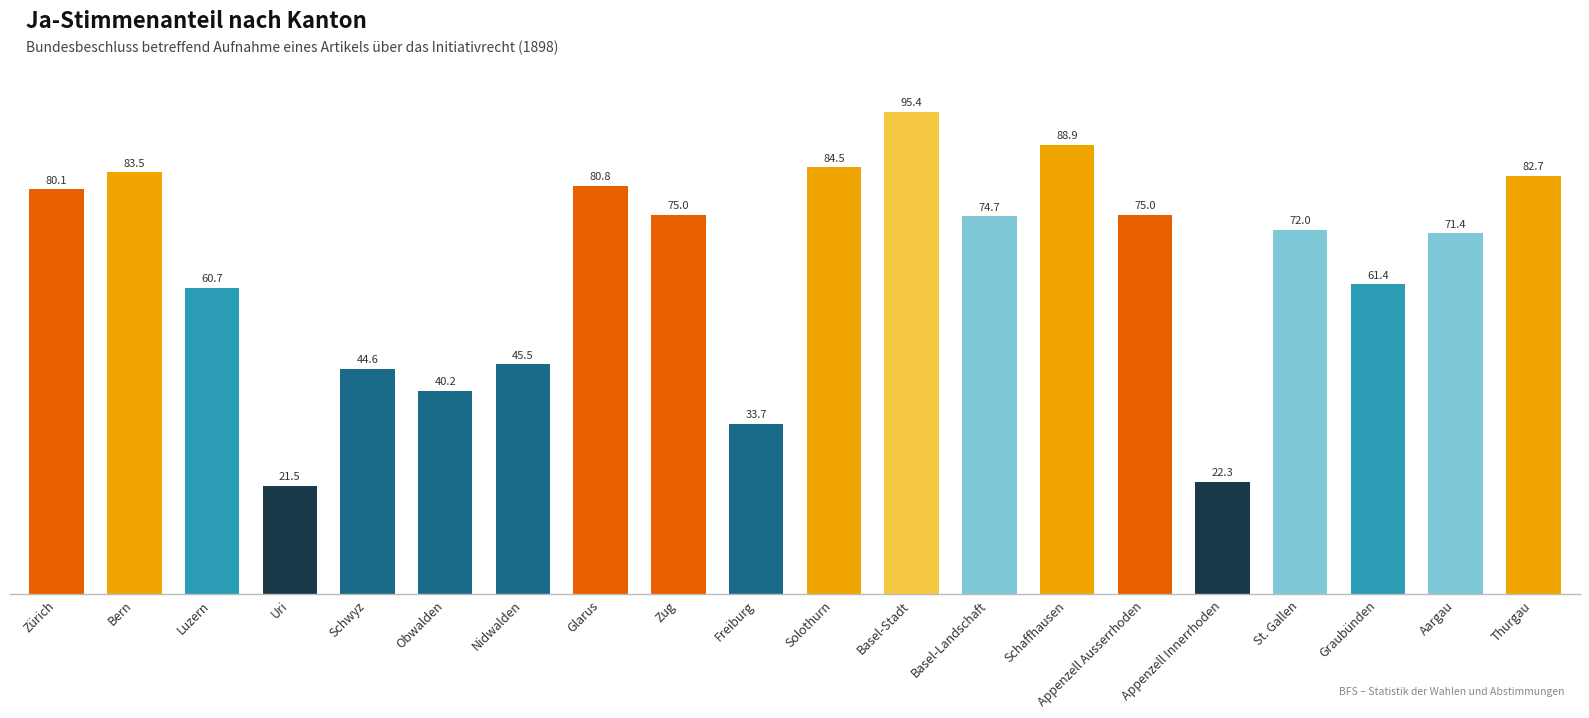

What is the minimum value shown in the chart?

21.5